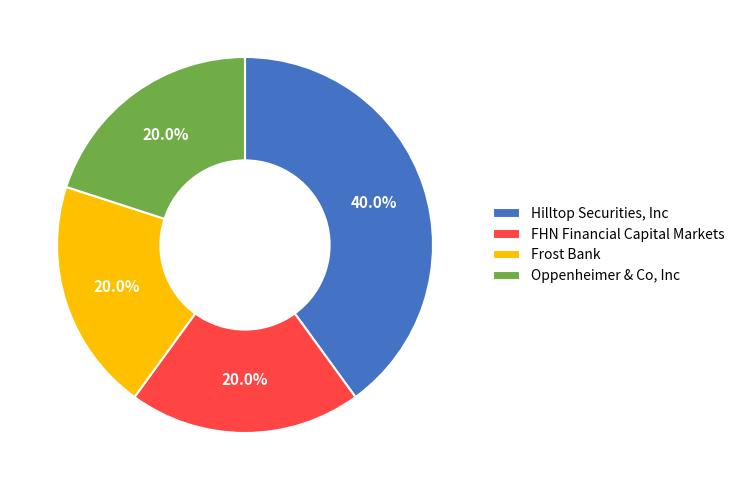

Which slice is the largest?

Hilltop Securities, Inc